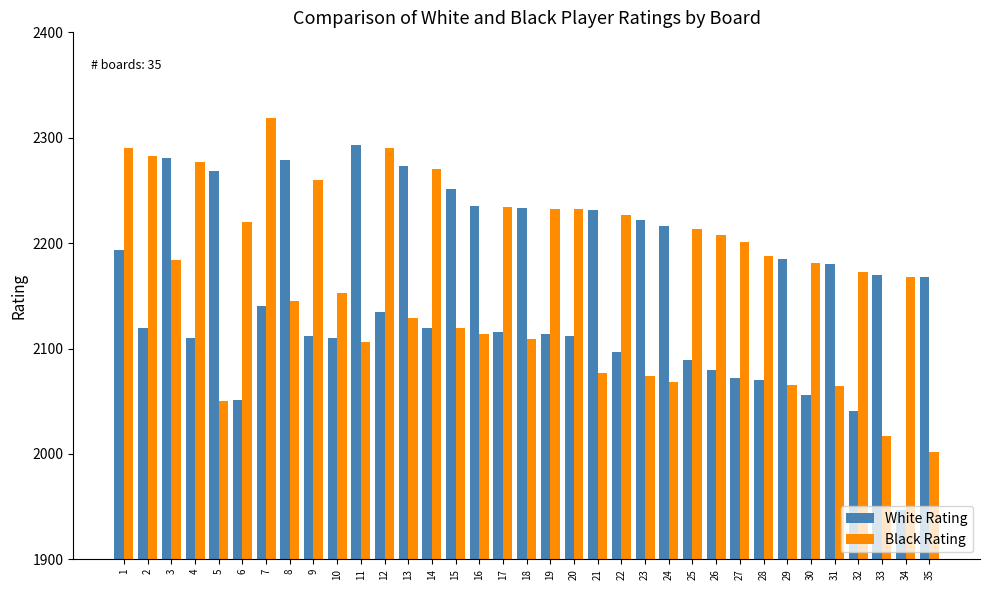

What is the approximate value of Black Rating at 14, to the nearest 50?

2250